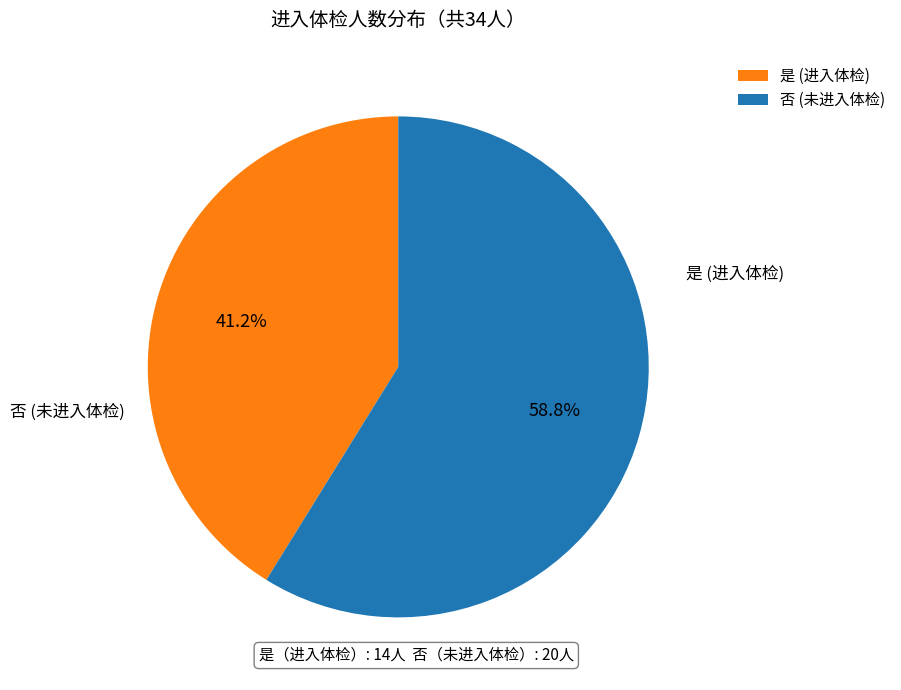

Is 是 the majority of the pie?

No